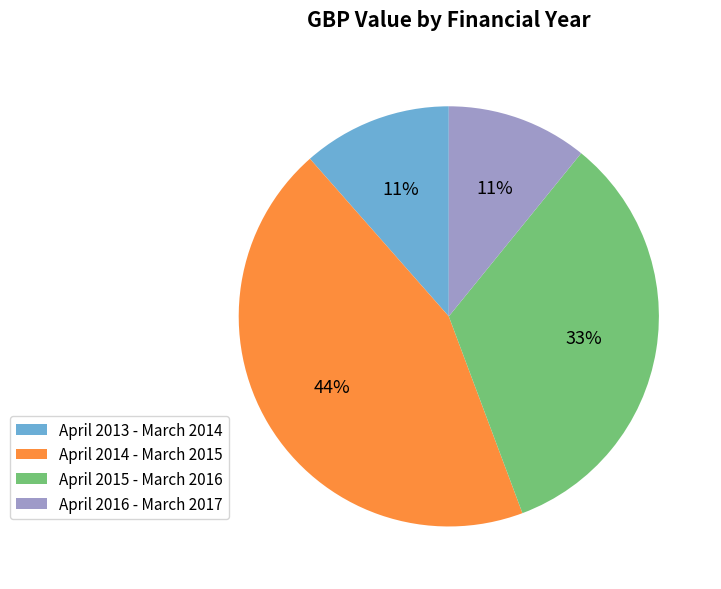

Is the sum of April 2013 - March 2014 and April 2015 - March 2016 greater than half?

No